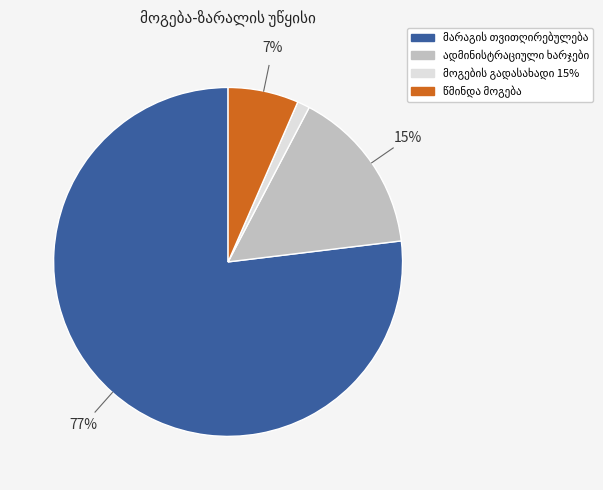

Is there any slice that represents more than half of the pie?

Yes